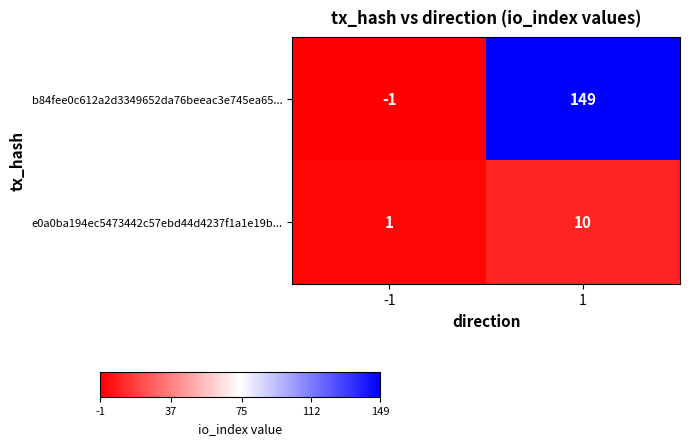

Rank the categories by b84fee0c612a2d3349652da76beeac3e745ea65... value from highest to lowest.

1, -1